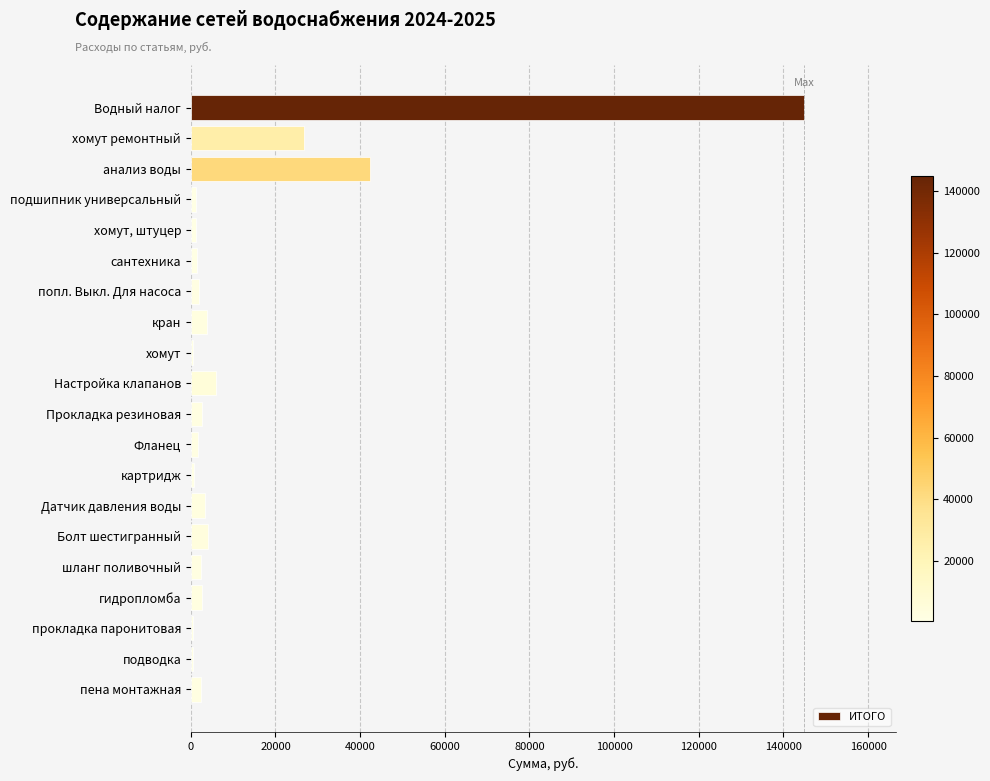

What is the greatest value displayed?

144928.0